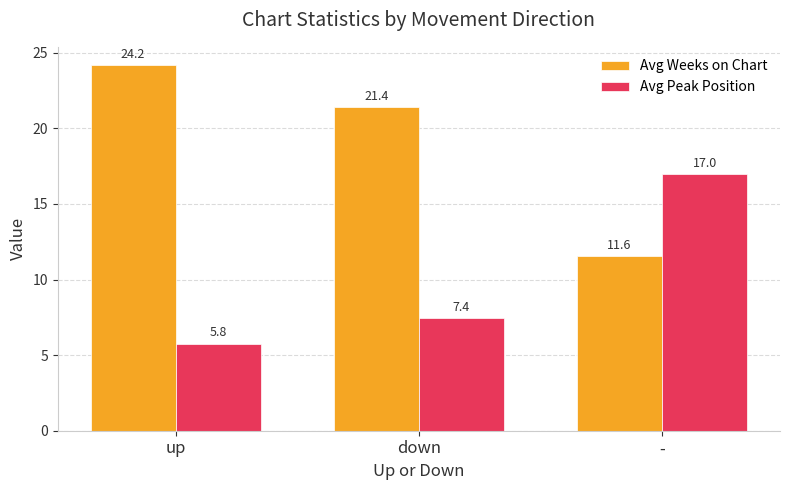

The value of Avg Weeks on Chart at up is 24.2. True or false?

True